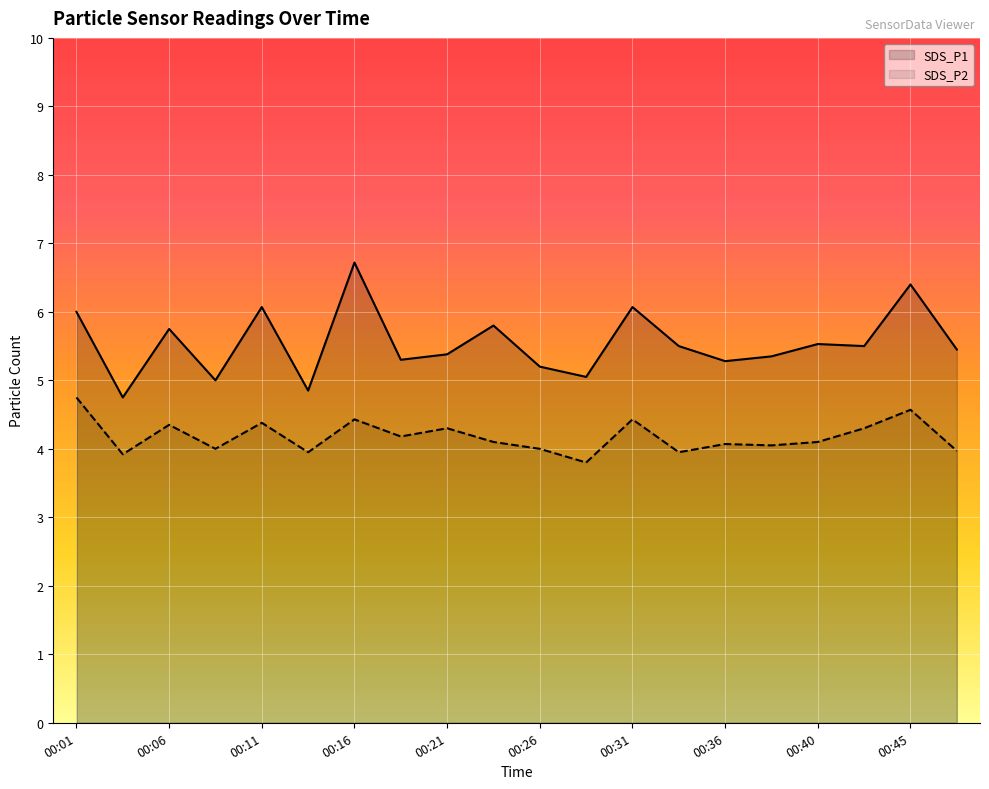

At which category is the sum across all series the highest?

00:16